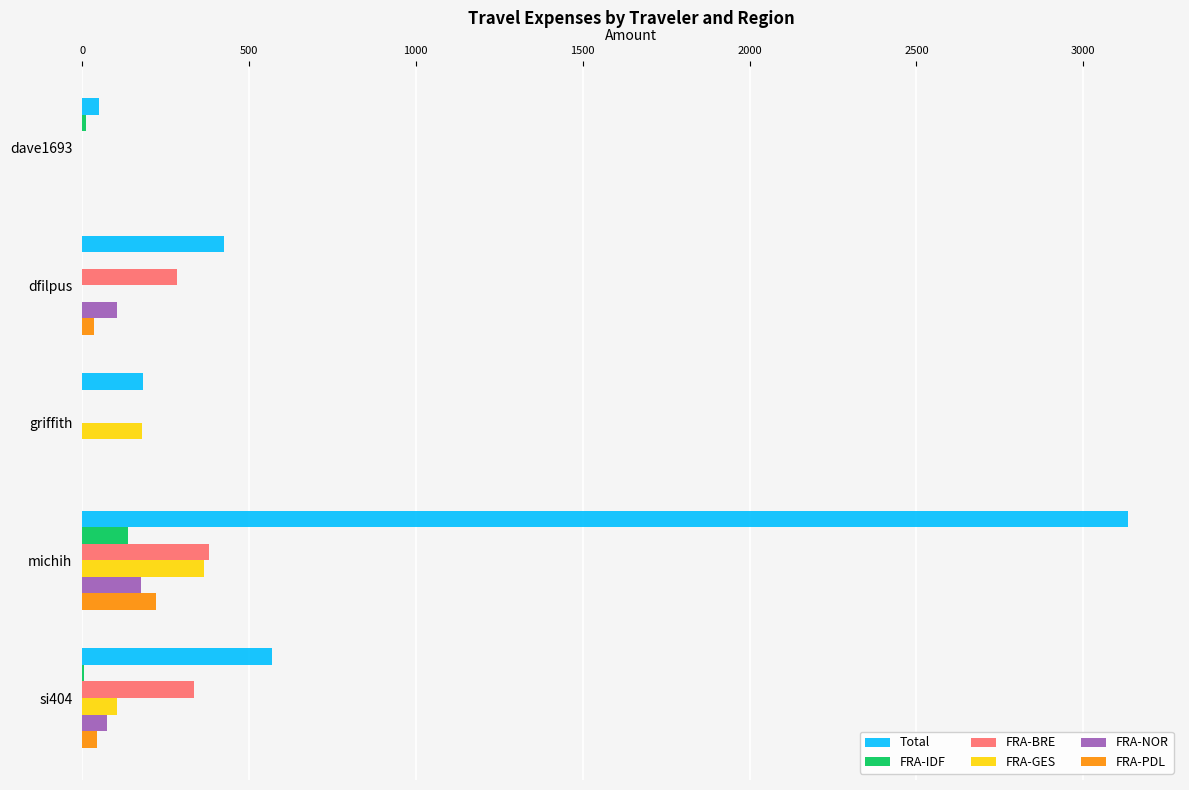

How many values in the FRA-GES series exceed 104?

3